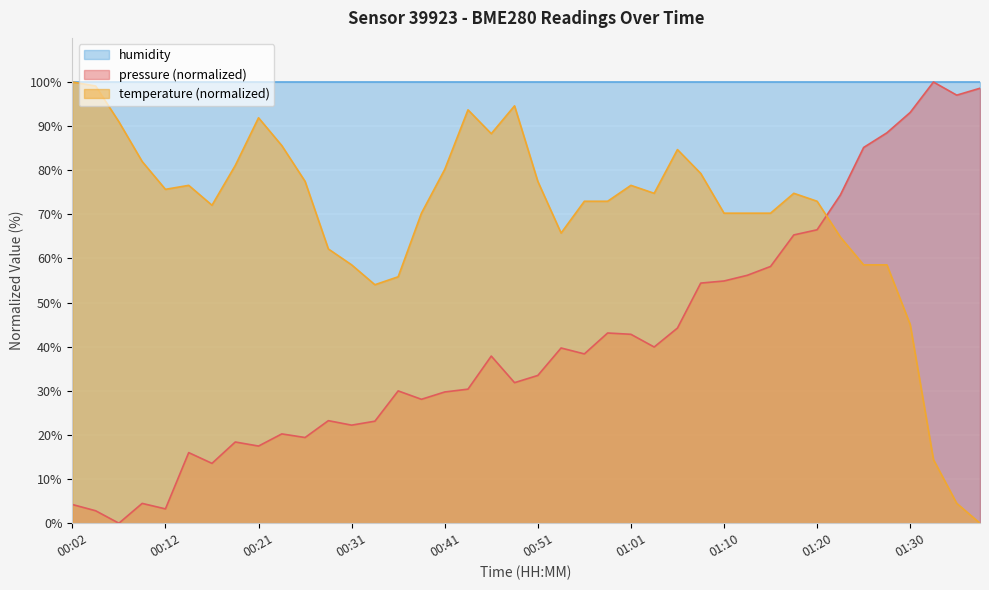

What is the maximum value for temperature (normalized)?

100.0